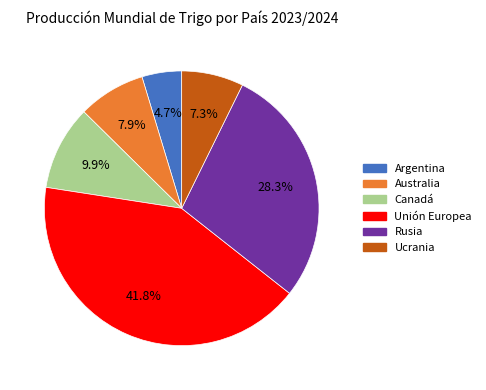

To the nearest percent, what is the difference between the largest and smallest slice percentages?

37%